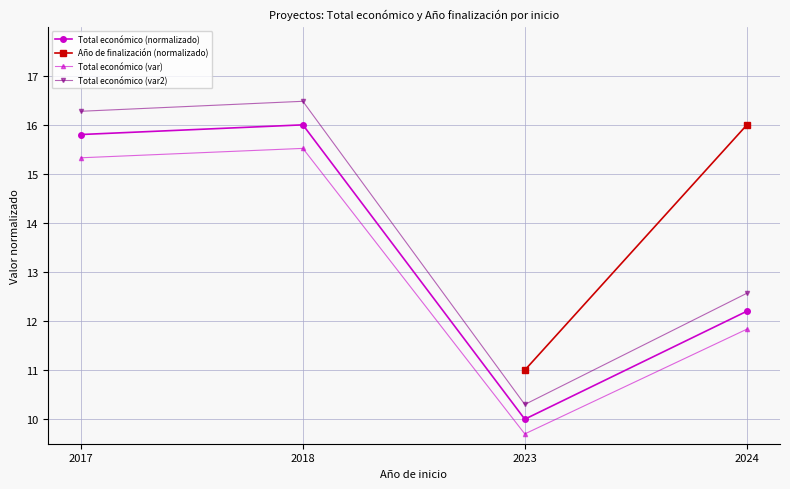

True or false: Total económico (var) has more than 0 points higher than both neighbors.

True